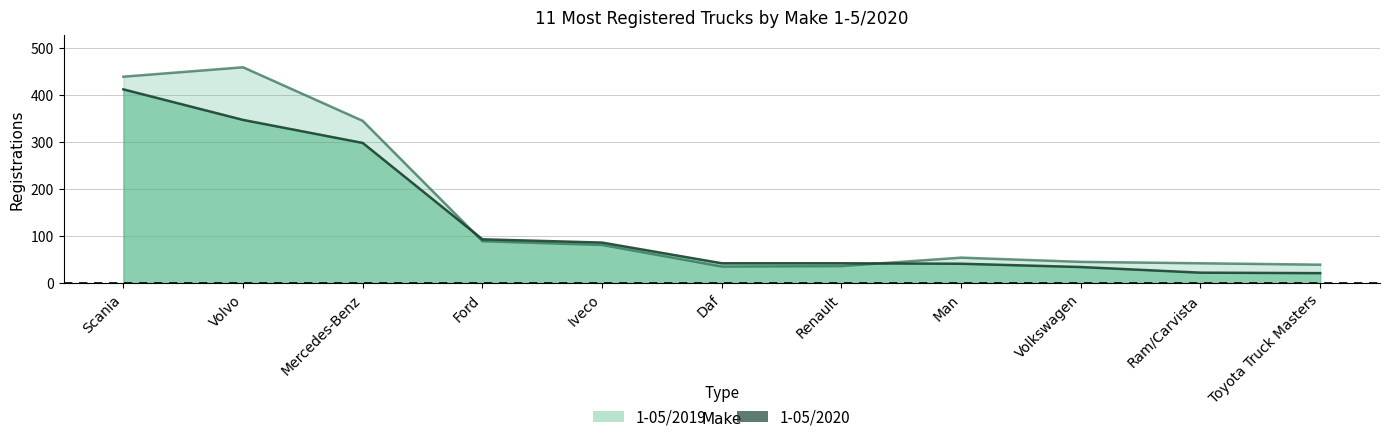

Which series has the widest spread of values?

1-05/2019